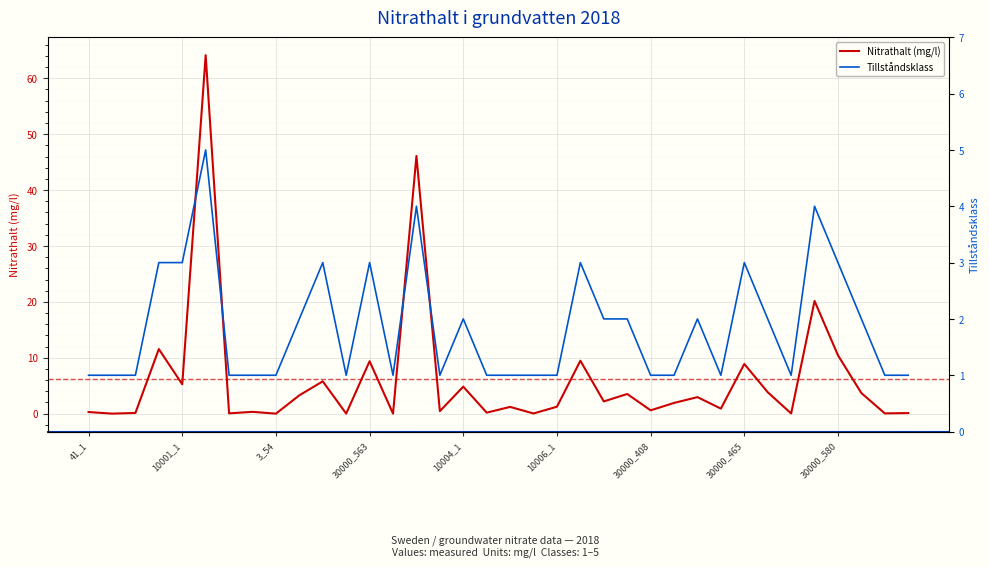

What is the difference between the Nitrathalt (mg/l) values at 11 and 31?

20.2